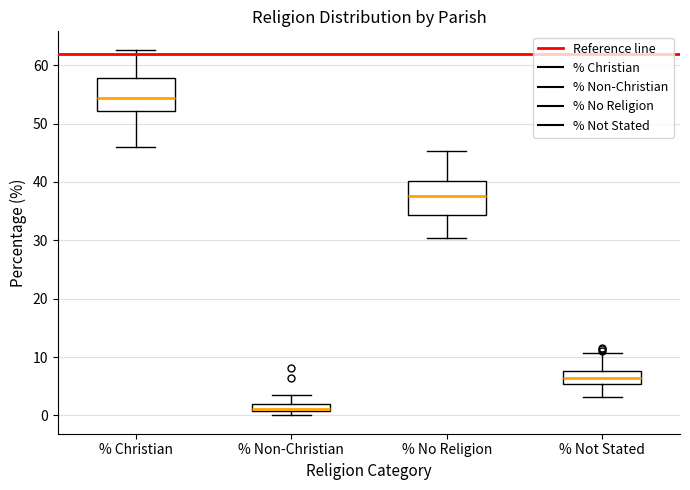

Which box has the highest median line?

% Christian